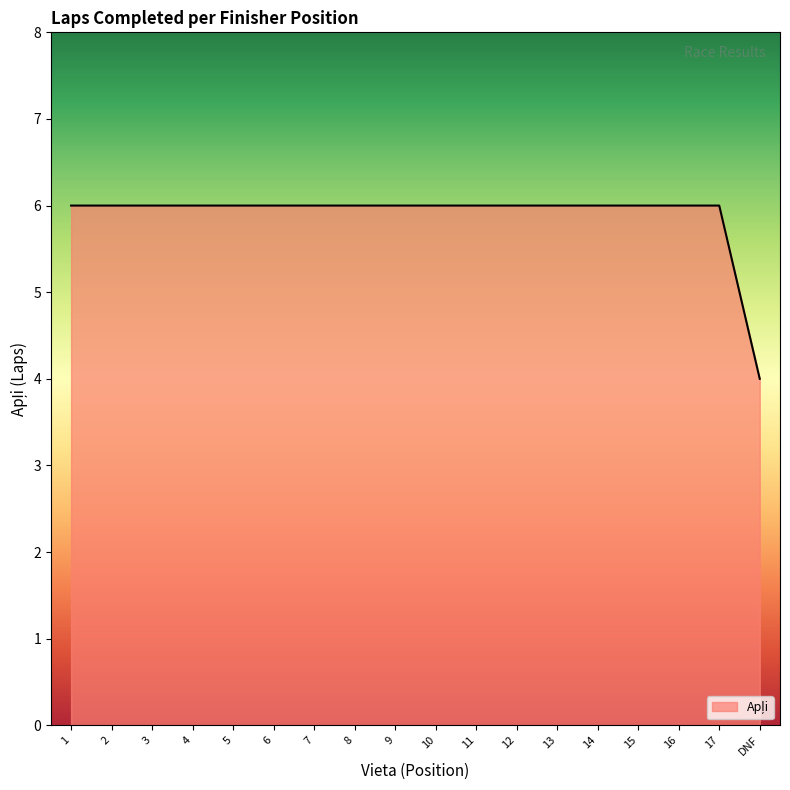

Approximately how many times larger is the value at 9 compared to 2?

1.0